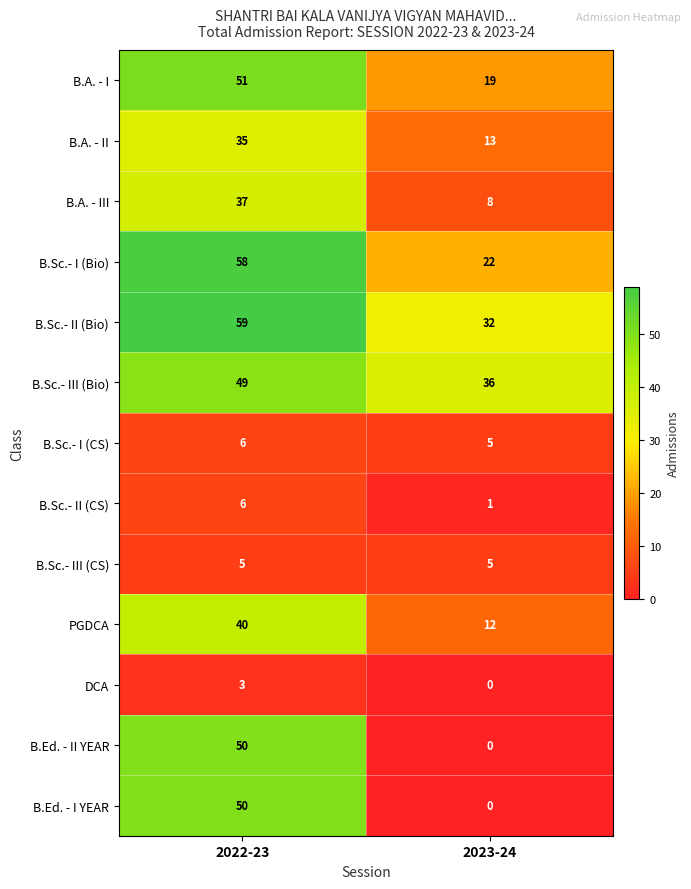

Reading right to left, list all the values displayed in this chart.

B.A. - I: 2023-24=19	2022-23=51
B.A. - II: 2023-24=13	2022-23=35
B.A. - III: 2023-24=8	2022-23=37
B.Sc.- I (Bio): 2023-24=22	2022-23=58
B.Sc.- II (Bio): 2023-24=32	2022-23=59
B.Sc.- III (Bio): 2023-24=36	2022-23=49
B.Sc.- I (CS): 2023-24=5	2022-23=6
B.Sc.- II (CS): 2023-24=1	2022-23=6
B.Sc.- III (CS): 2023-24=5	2022-23=5
PGDCA: 2023-24=12	2022-23=40
DCA: 2023-24=0	2022-23=3
B.Ed. - II YEAR: 2023-24=0	2022-23=50
B.Ed. - I YEAR: 2023-24=0	2022-23=50